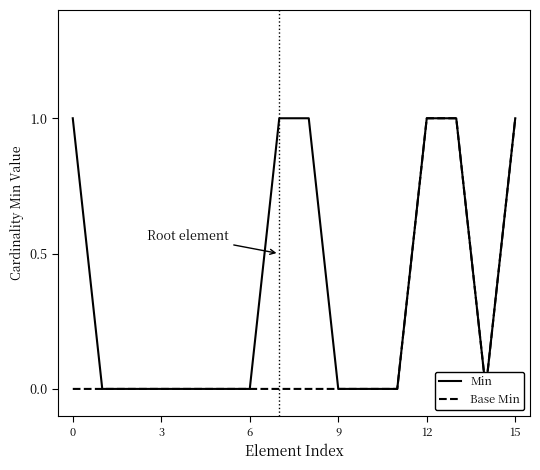

Which has a higher value, 6 or 14?

6